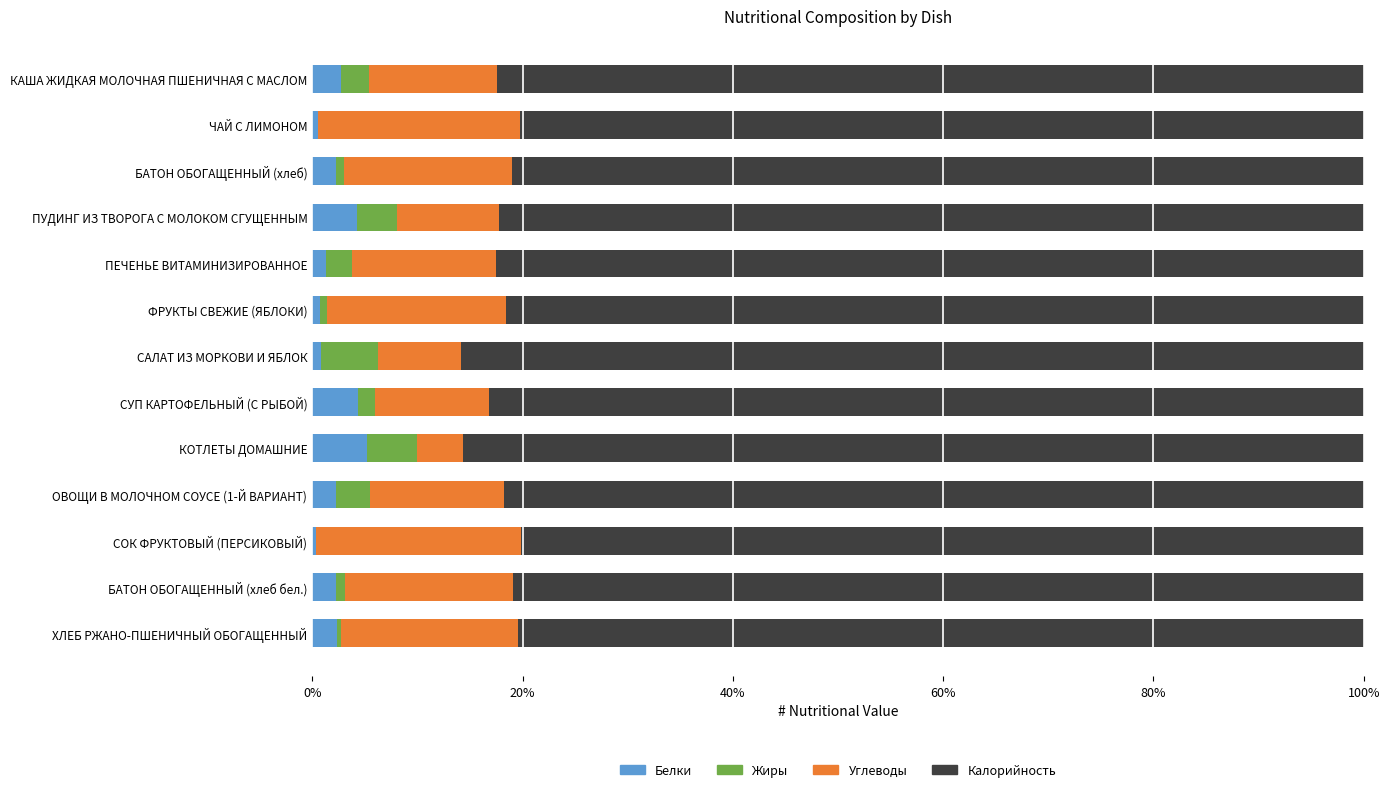

The value of Белки at КОТЛЕТЫ ДОМАШНИЕ is 5.2. True or false?

True